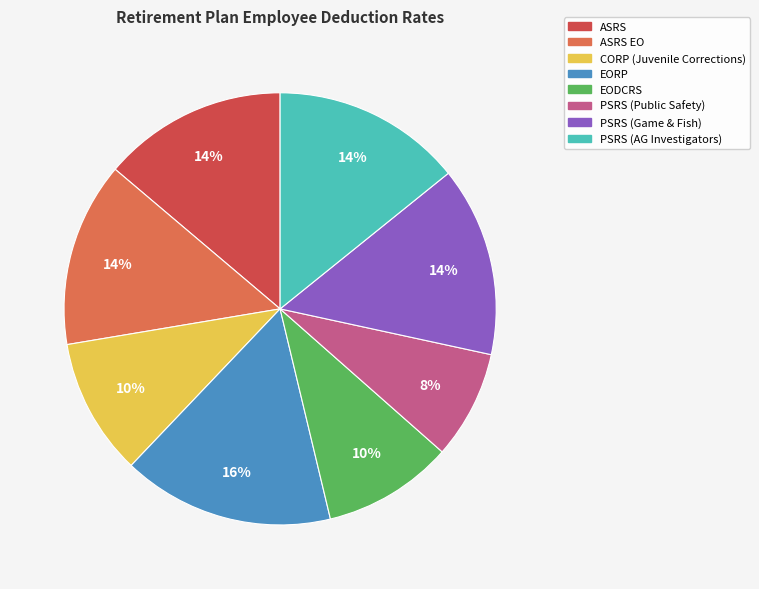

Is there any slice that represents more than half of the pie?

No